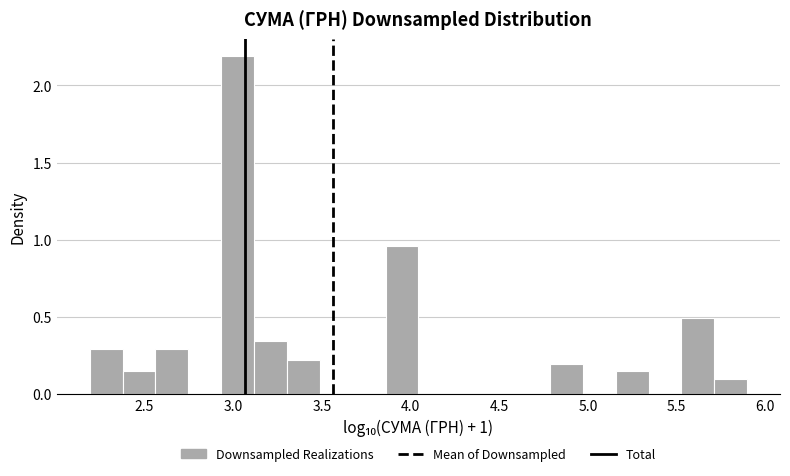

Read against the x-axis, roughly where is the centre of the tallest bar?

3.00